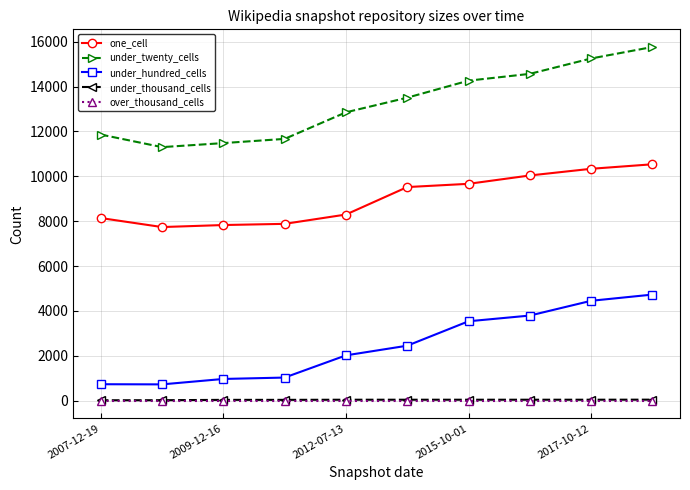

What is the lowest value of the one_cell series?

7739